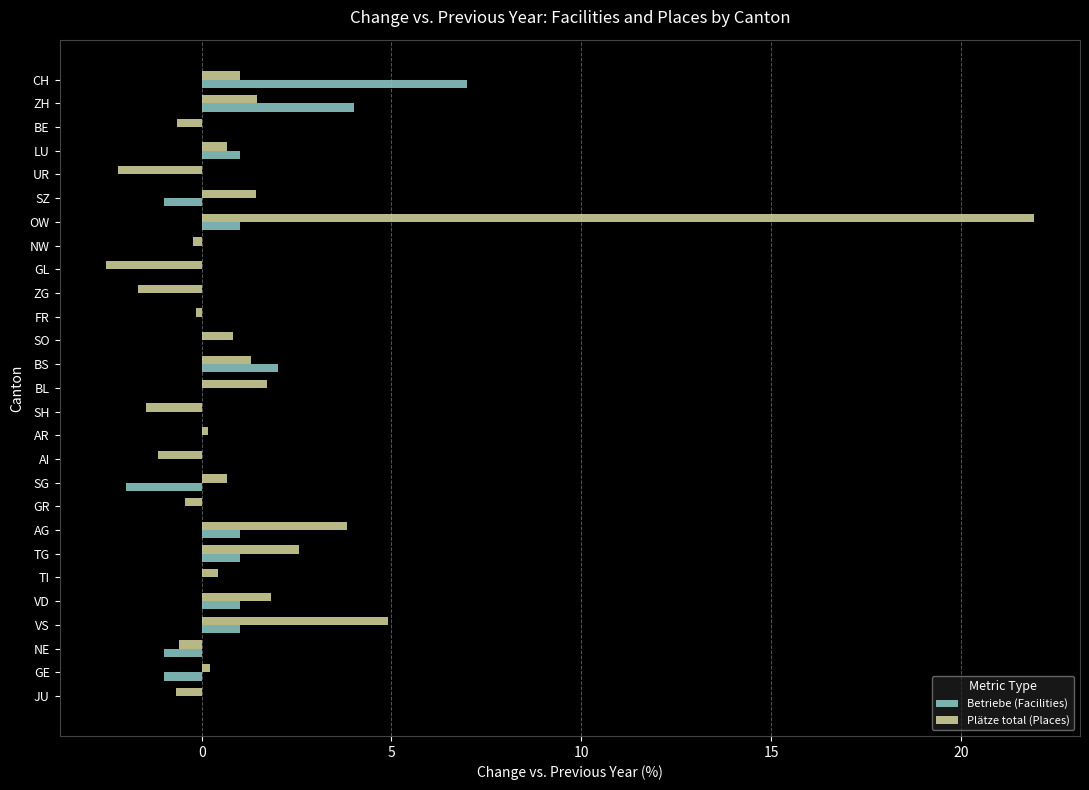

What is the sum of the Plätze total (Places) values at AG and GL?

1.3